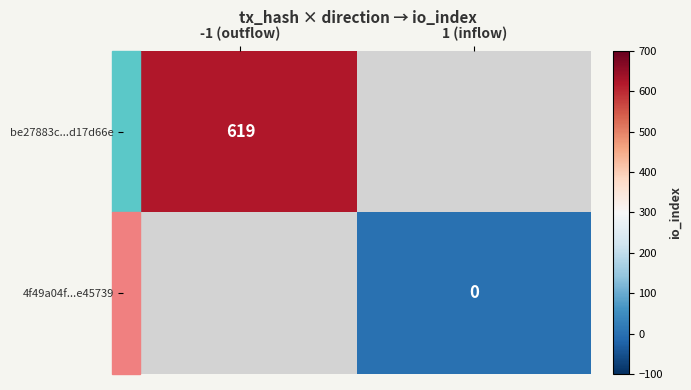

Which label corresponds to the largest value in the chart?

-1 (outflow)